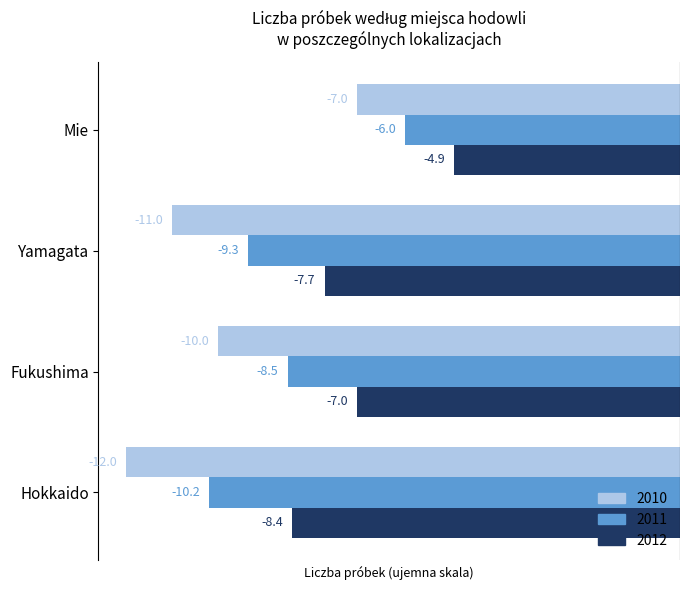

At which category does the chart reach its peak across all series?

Mie